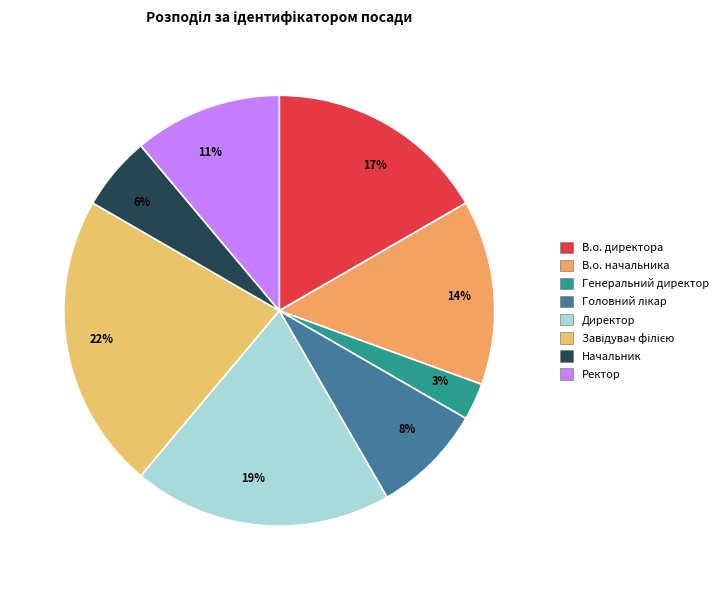

Does Начальник account for over 50% of the chart?

No